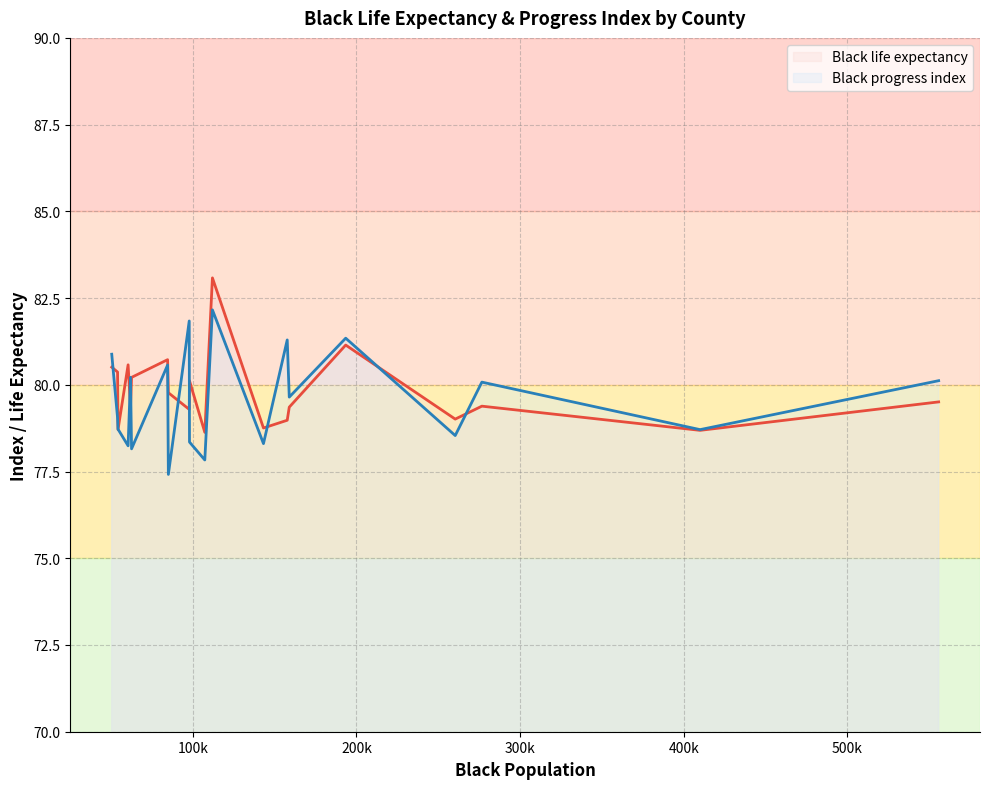

Rank the series by their maximum value, from highest to lowest.

Black life expectancy, Black progress index